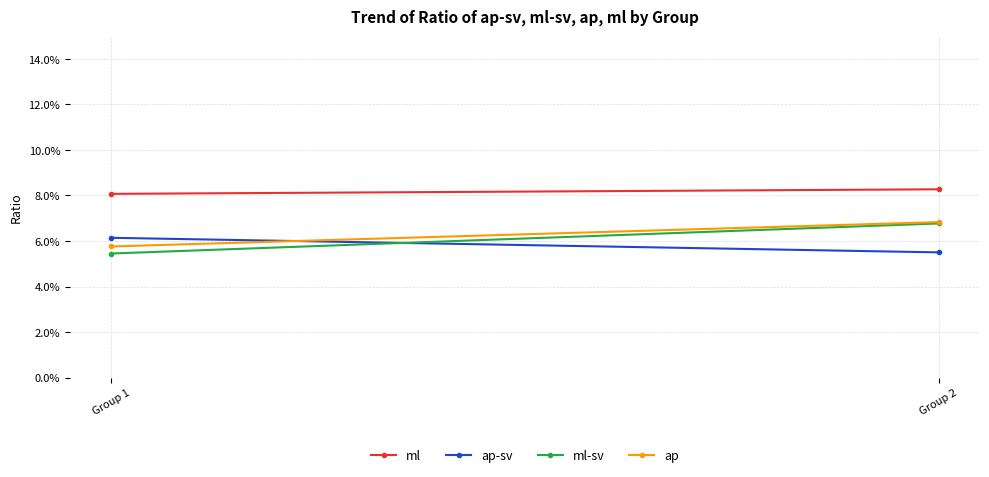

At which label is ml closest to 0?

Group 1